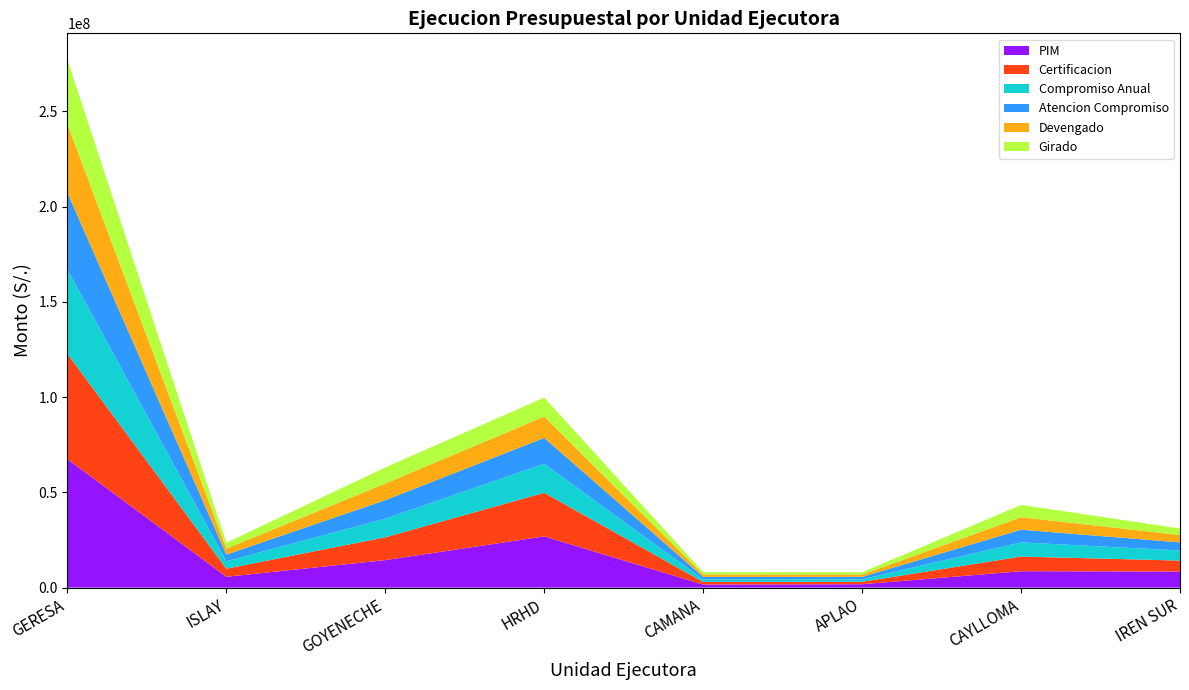

Reading left to right, extract all data points from this chart.

PIM: 67481489	5686184	14447546	26904388	1606484	1774199	8612145	8450543
Certificacion: 55250325	4253136	11988551	22894793	1369311	1294885	7696171	5753478
Compromiso Anual: 44310128	3911750	9774377	15212131	1369309	1288055	7448573	5305933
Atencion Compromiso: 40333171	3499525	9714241	13597826	1334513	1283717	6670497	4232852
Devengado: 35982808	3162156	8725412	11208568	1242576	1218717	6540243	3885136
Girado: 33790042	3079882	8446769	9977879	1197286	1189292	6456267	3442667